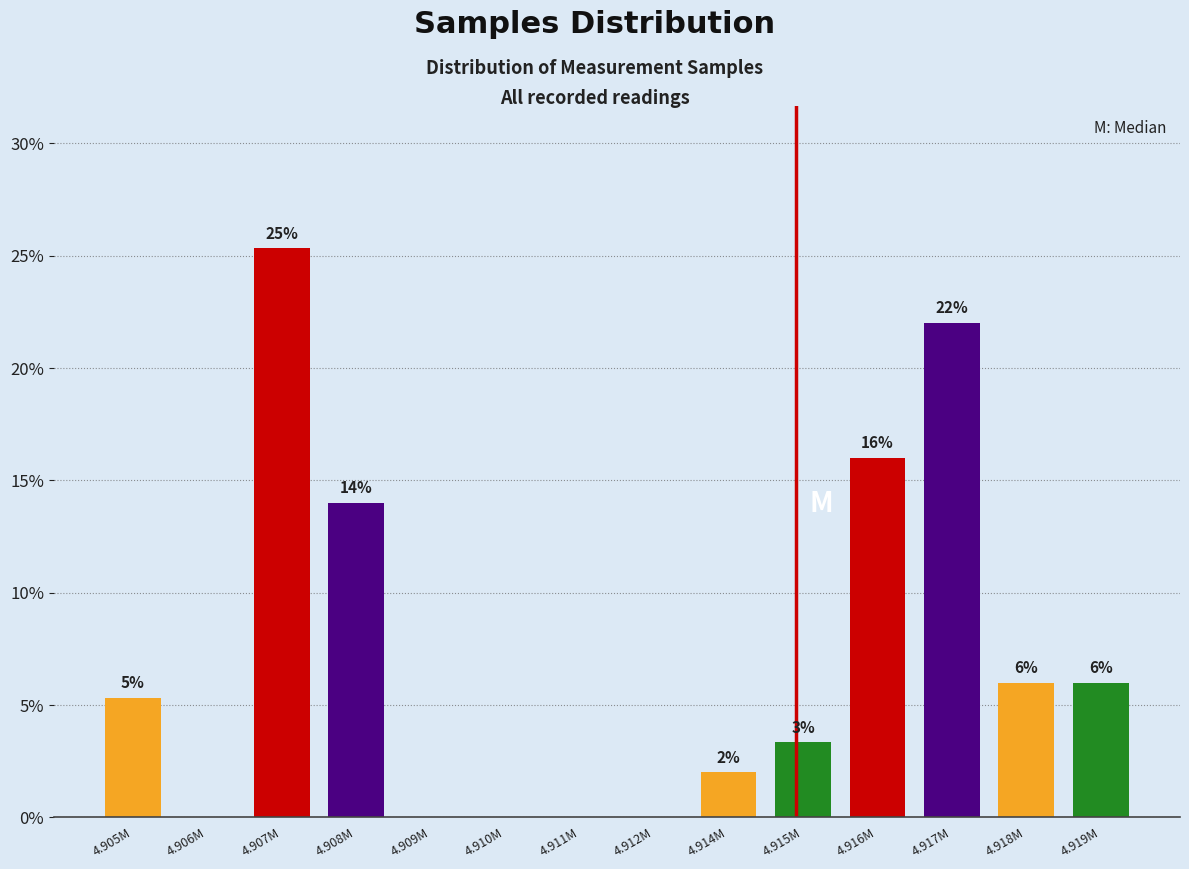

At which label is the value closest to 12?

4.908M